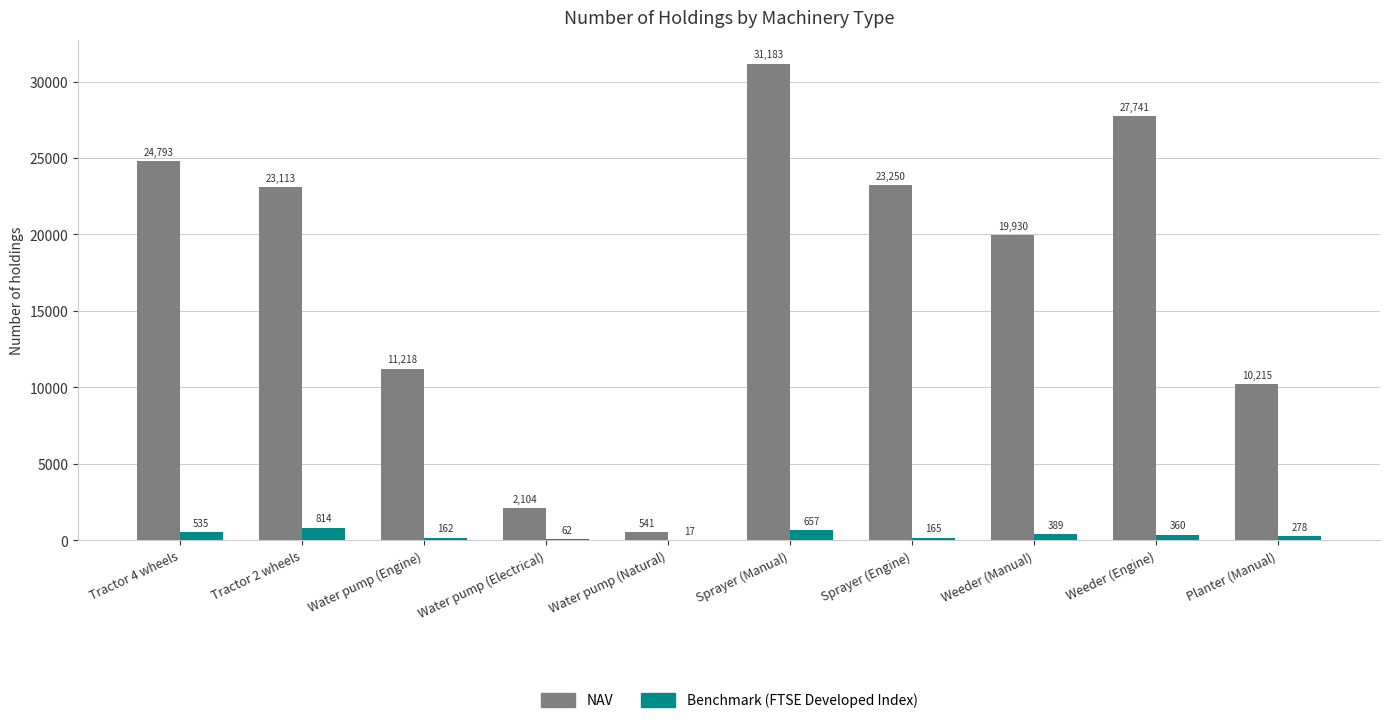

Between Tractor 2 wheels and Water pump (Natural), which series saw the biggest shift?

NAV